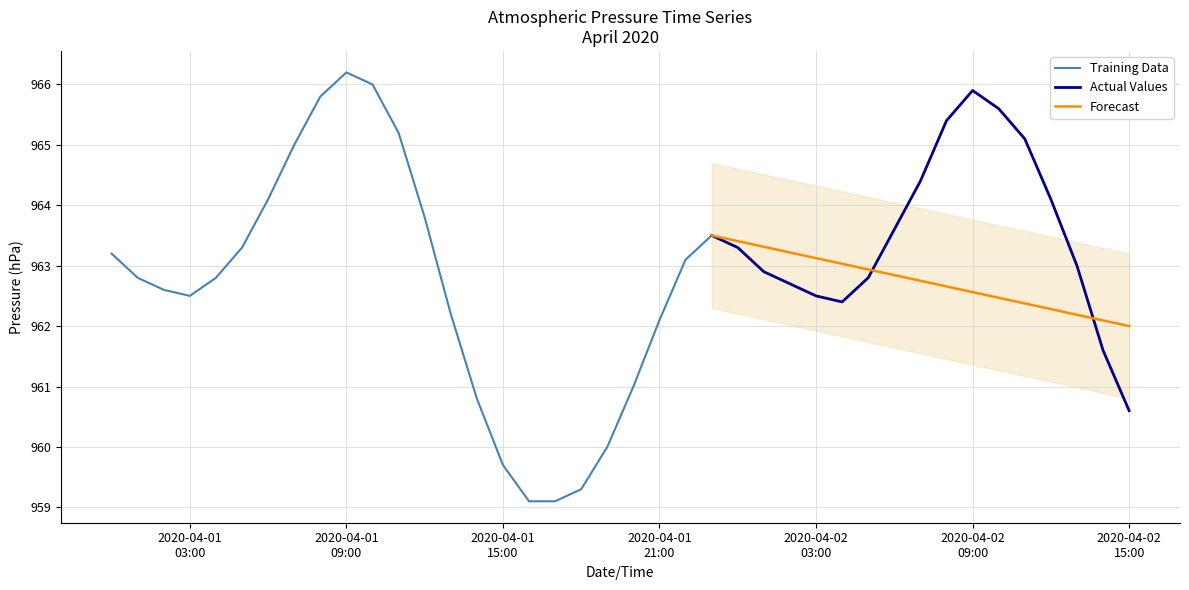

What is the smallest value displayed?

959.1